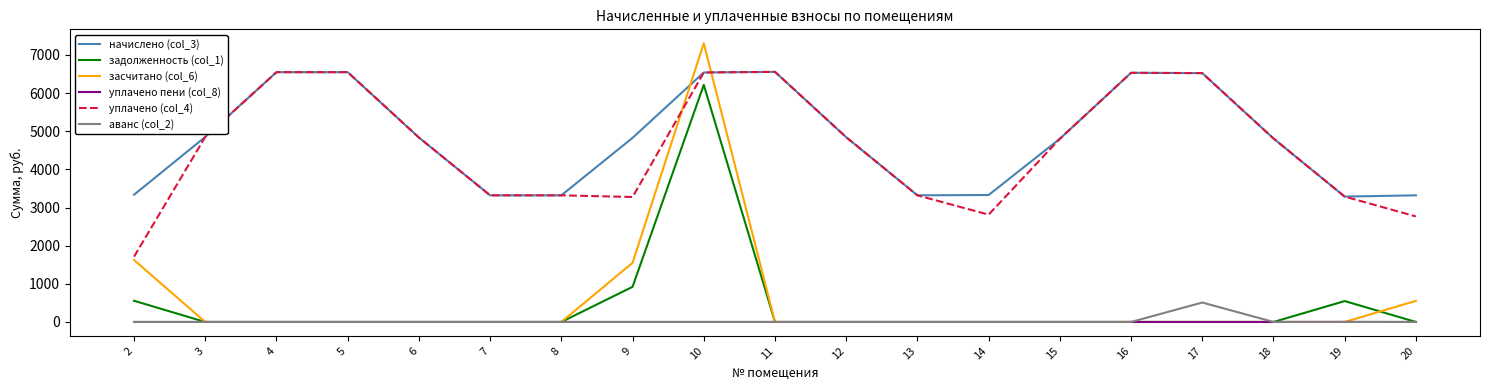

The уплачено пени (col_8) series shows 0.0 at 16. True or false?

True